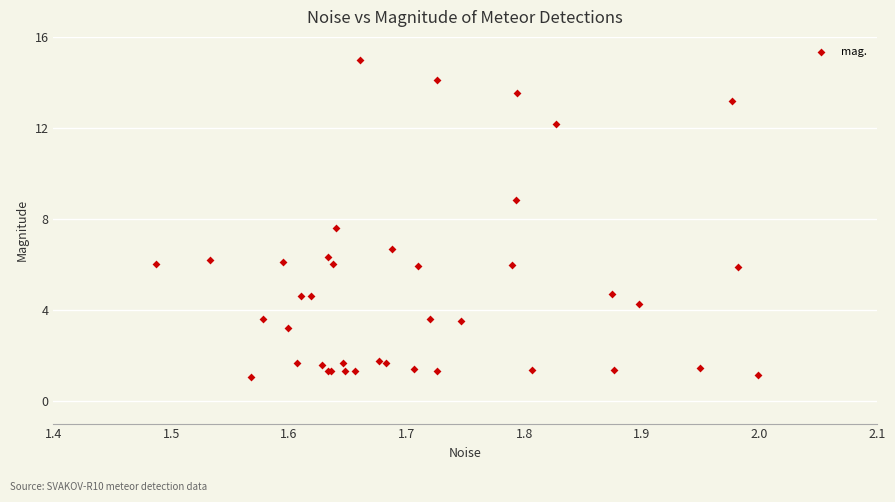

What Y value in the scatter plot is closest to 8?

7.6